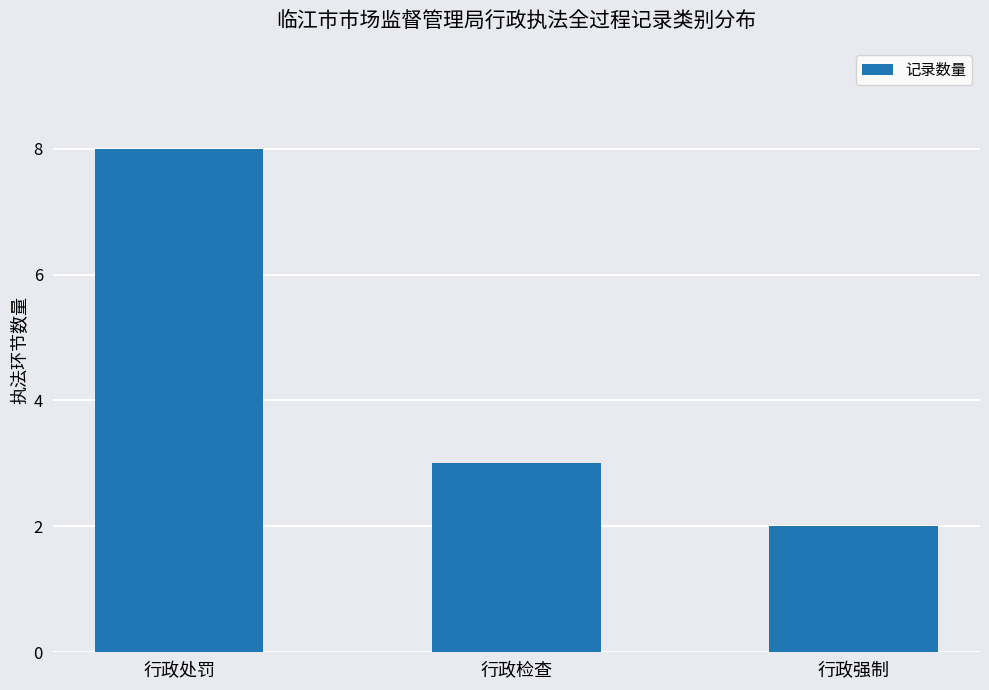

Does the chart contain any negative values?

No